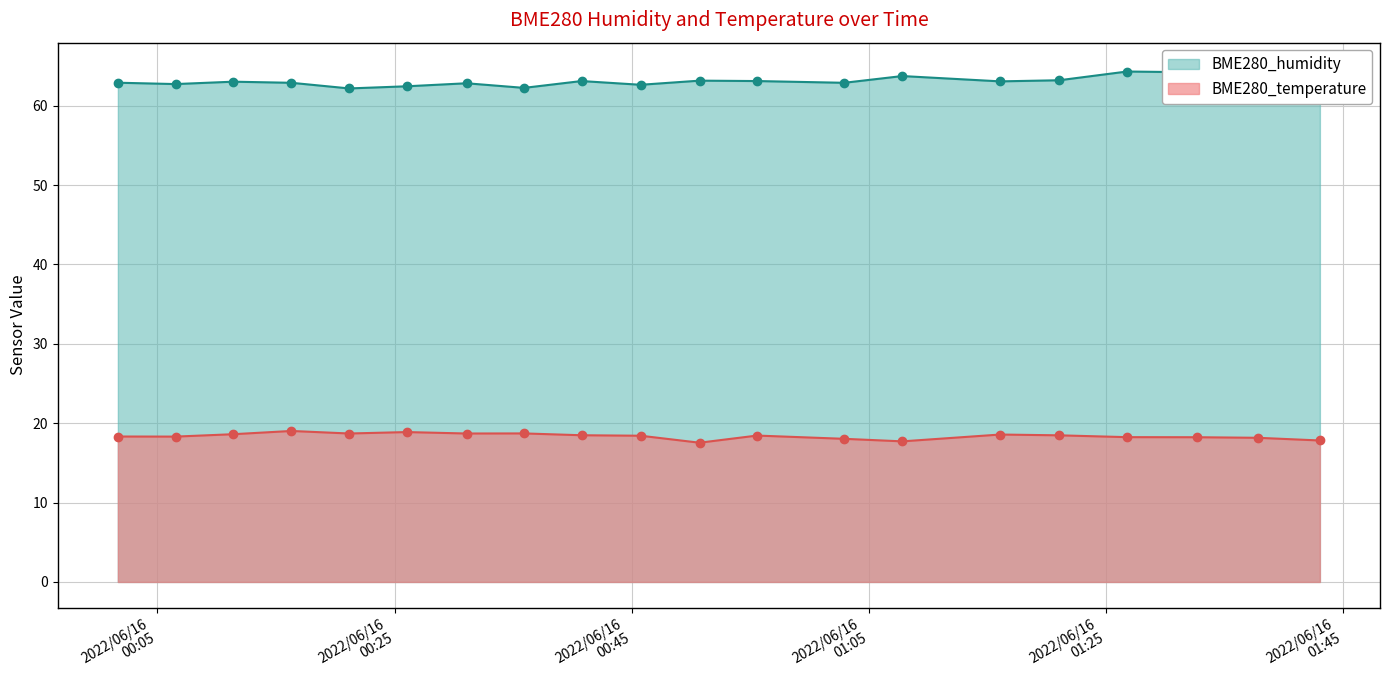

What are all the series names shown in the legend?

BME280_humidity, BME280_temperature